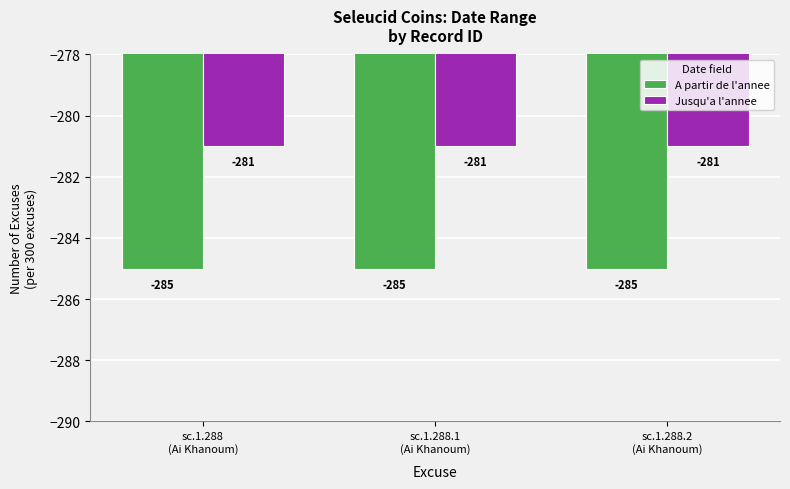

List the series in order of their peak value, lowest first.

A partir de l'annee, Jusqu'a l'annee